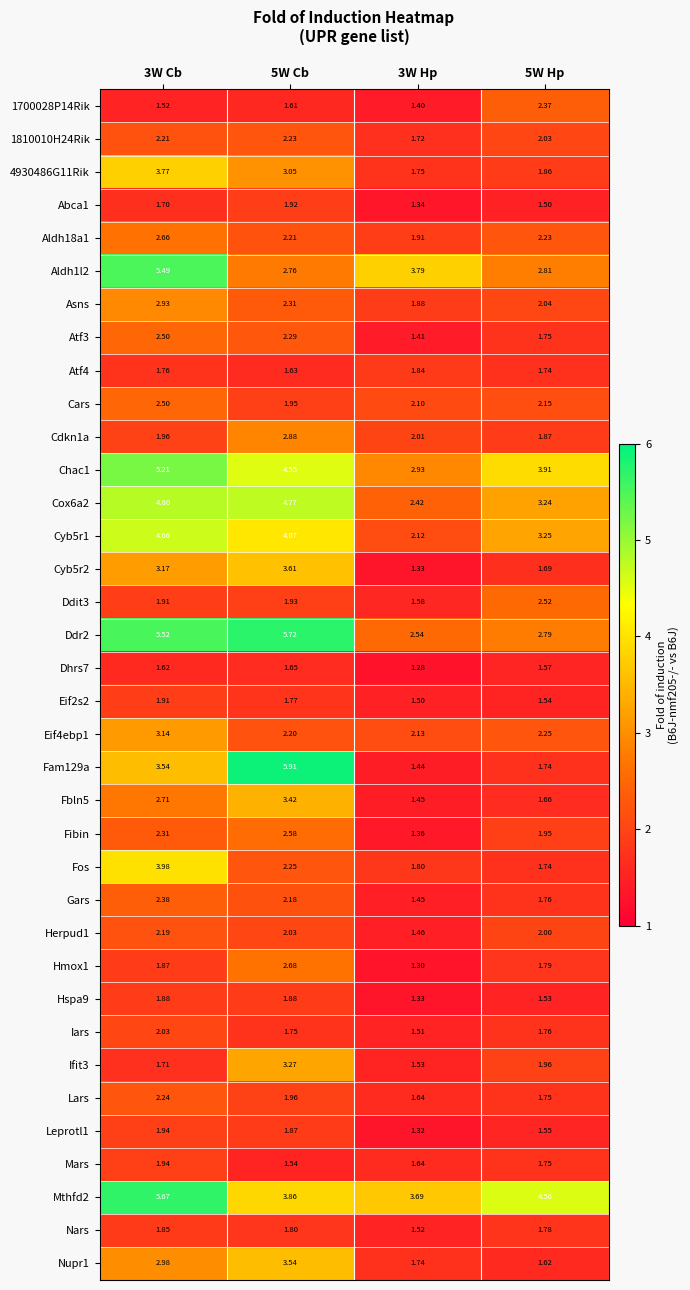

Which series has the largest range (max minus min)?

Fam129a